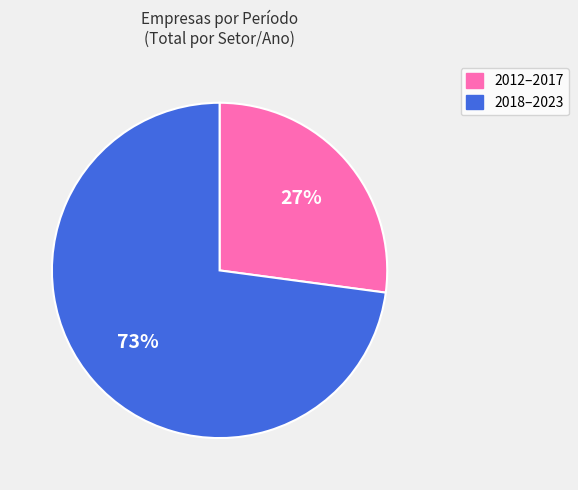

Is there a majority slice in this chart?

Yes